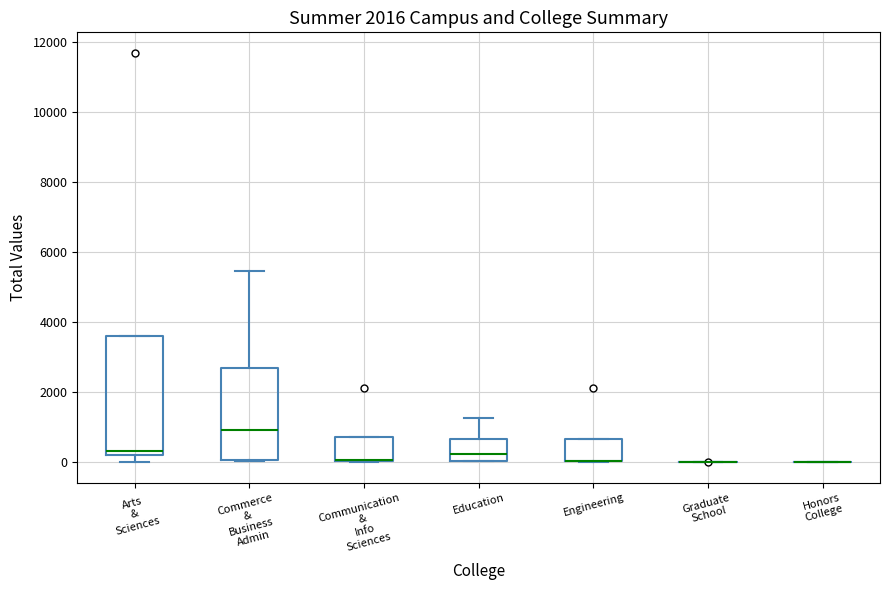

Which box is the tallest, from its lower edge to its upper edge?

Arts & Sciences